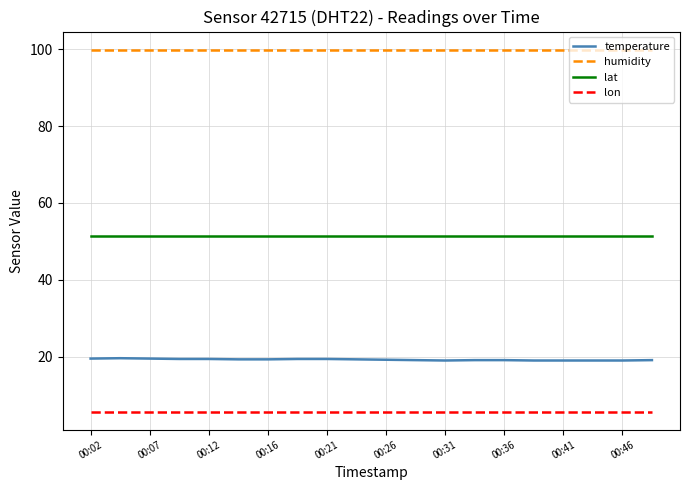

True or false: temperature and lat intersect in this chart.

False